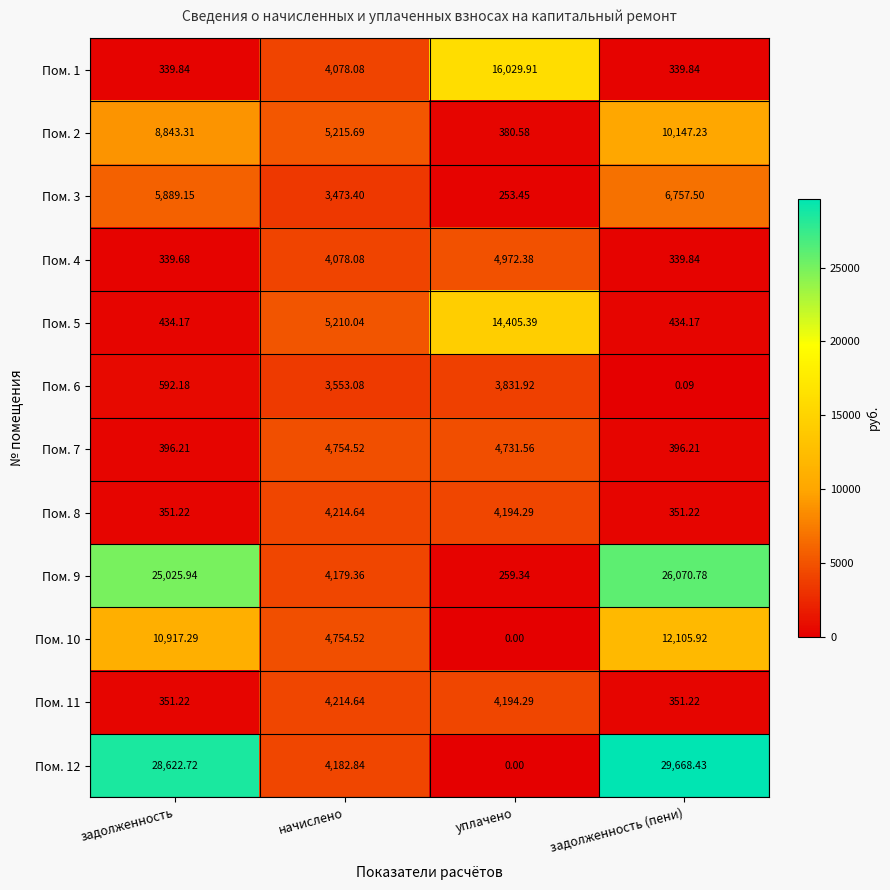

Which category has the highest value in the Пом. 11 series?

начислено